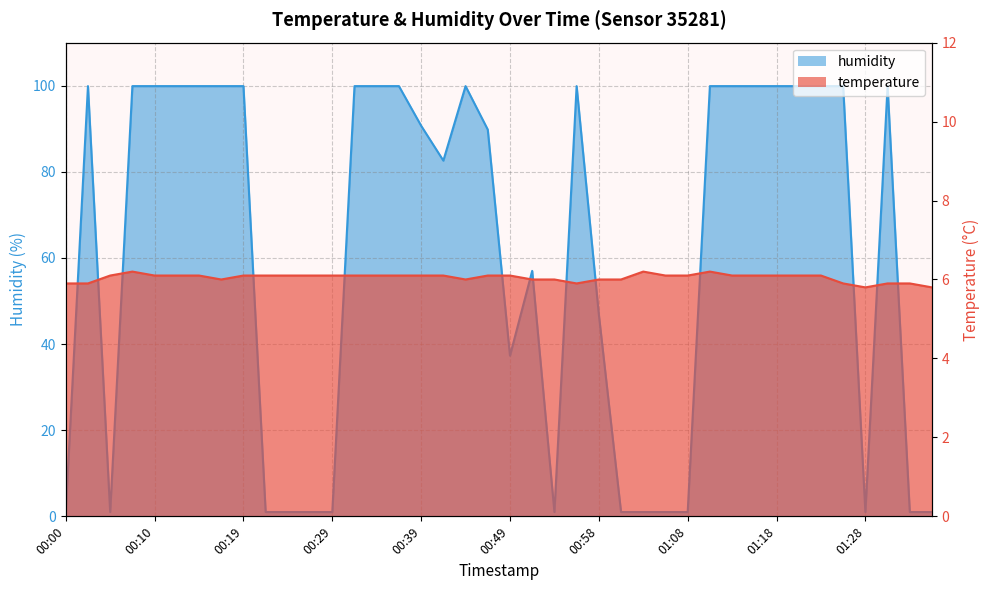

What is the smallest value displayed?

1.0